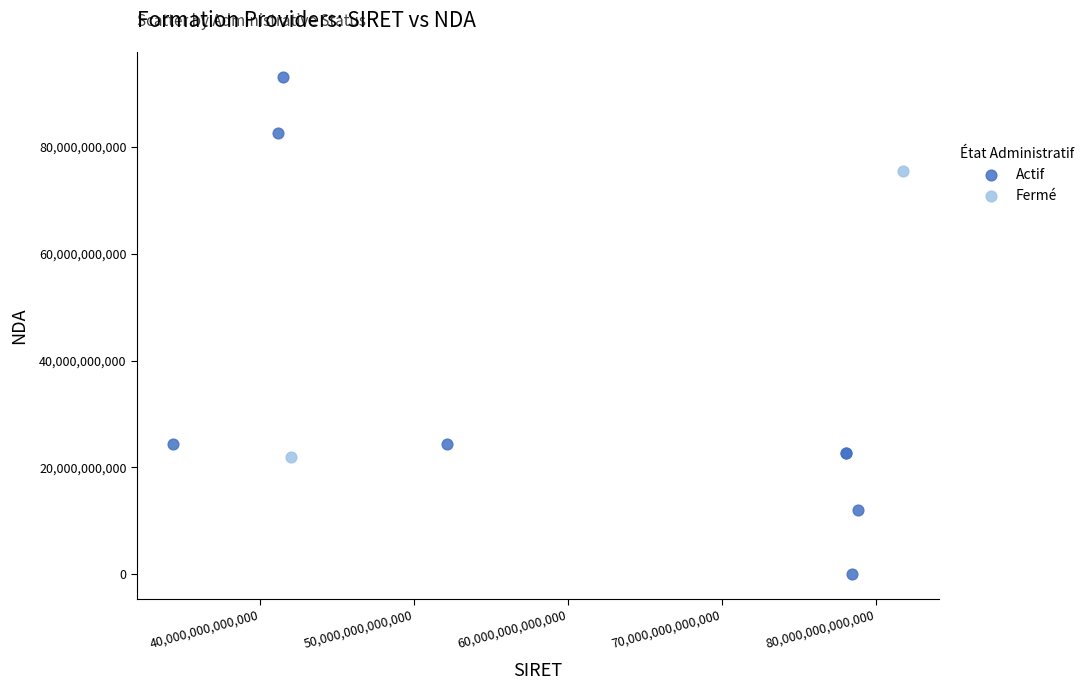

What are all the series names shown in the legend?

Actif, Fermé